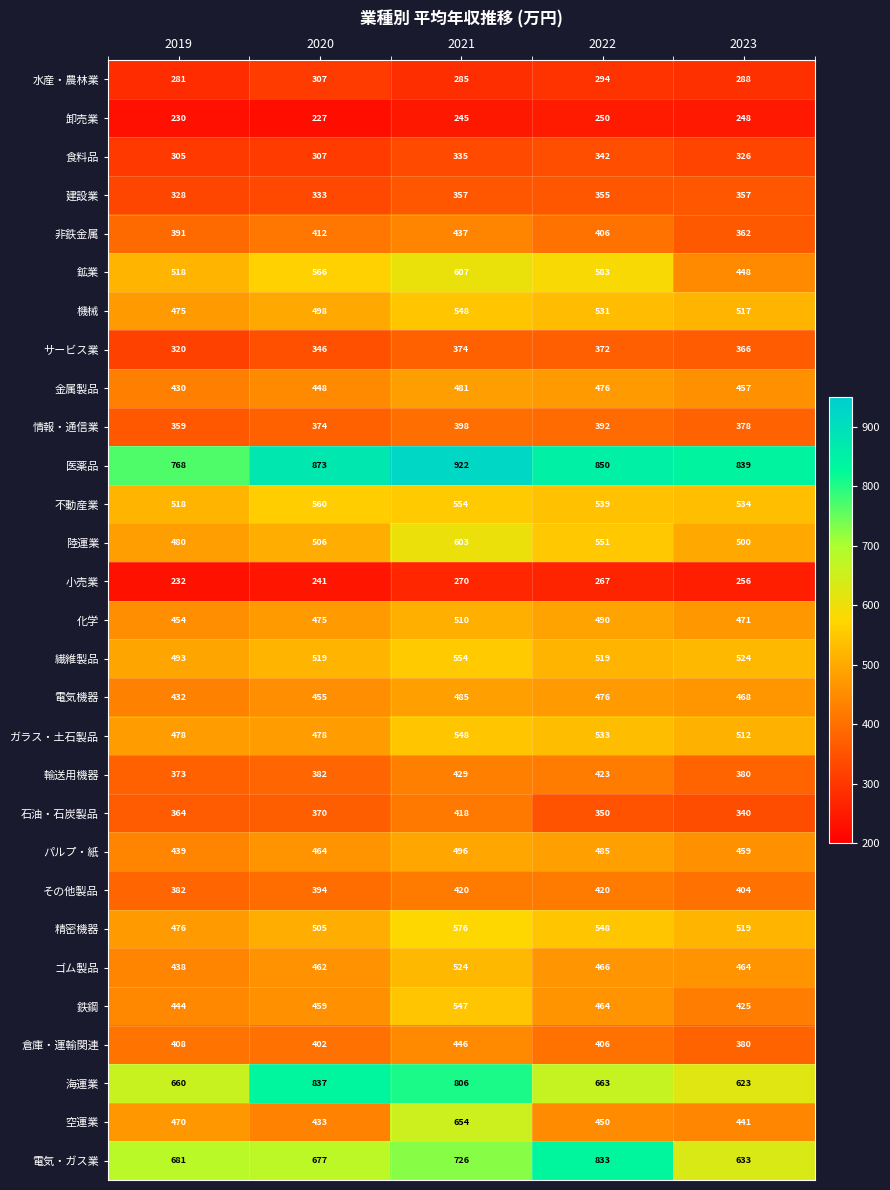

List the labels in order of 卸売業 value, smallest first.

2020, 2019, 2021, 2023, 2022